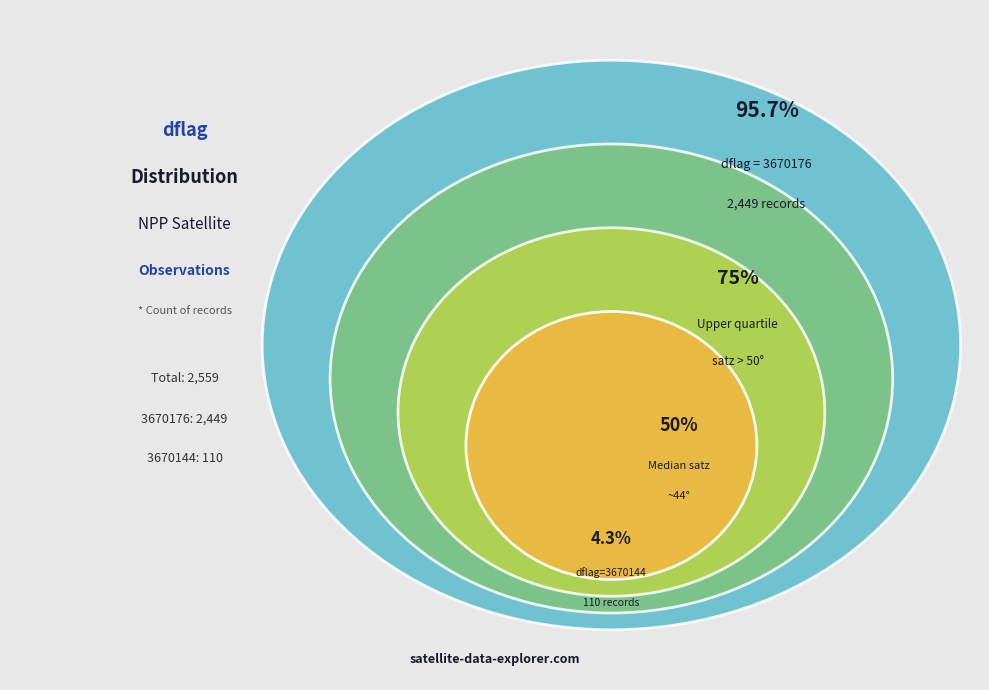

Which slice represents more than half of the pie?

3670176